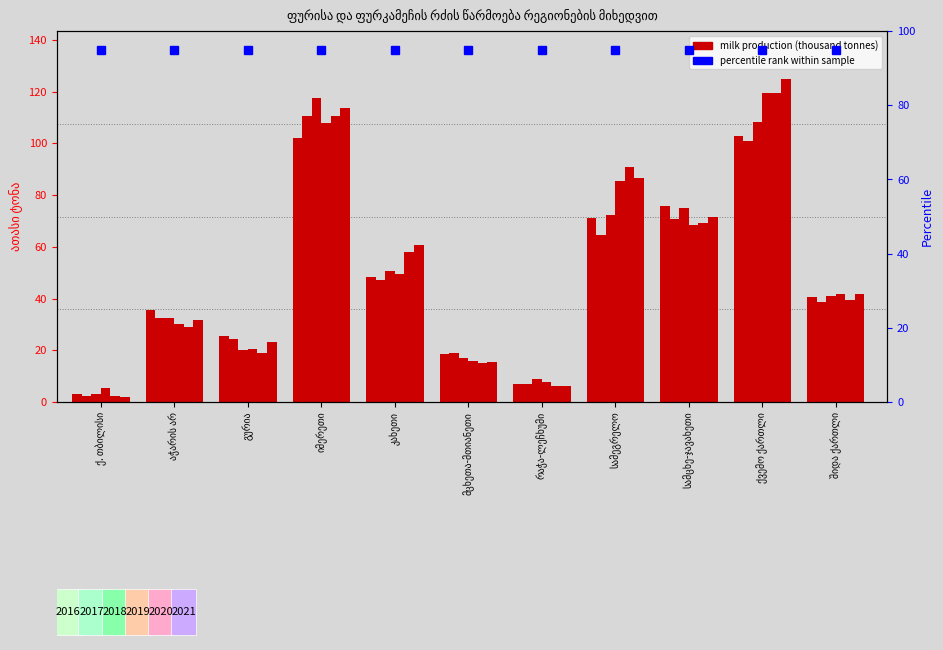

Reading left to right, list all the values displayed in this chart.

2016: 3.0	35.5	25.6	102.1	48.5	18.5	7.0	71.0	75.6	102.7	40.7
2017: 2.5	32.4	24.5	110.4	47.3	19.0	7.1	64.6	70.8	100.7	38.7
2018: 3.0	32.5	20.0	117.4	50.7	16.9	8.8	72.1	74.8	108.3	40.8
2019: 5.3	30.1	20.6	107.8	49.3	15.7	7.7	85.5	68.6	119.6	41.9
2020: 2.3	29.0	19.1	110.4	58.0	14.9	6.2	90.8	69.1	119.6	39.4
2021: 2.1	31.8	23.1	113.7	60.5	15.6	6.3	86.4	71.6	124.7	41.7